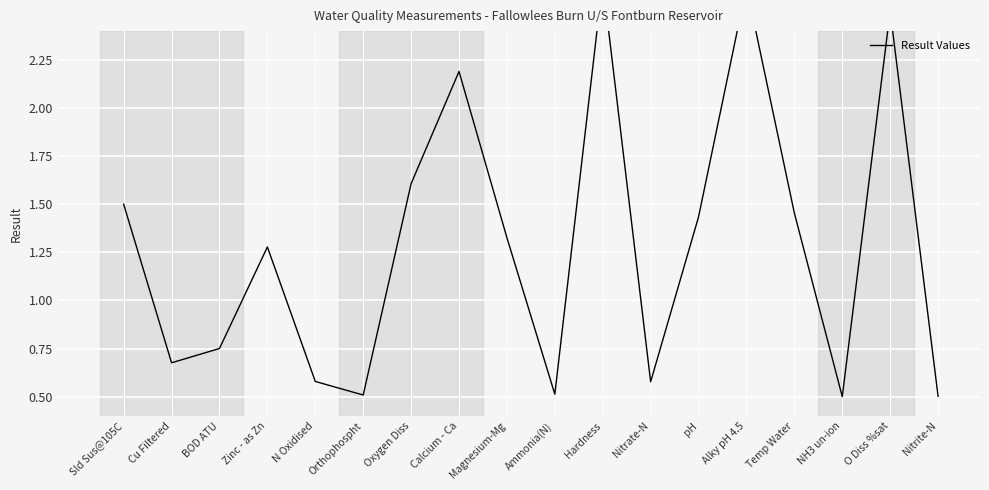

True or false: the data shows 1.6 at Oxygen Diss.

True